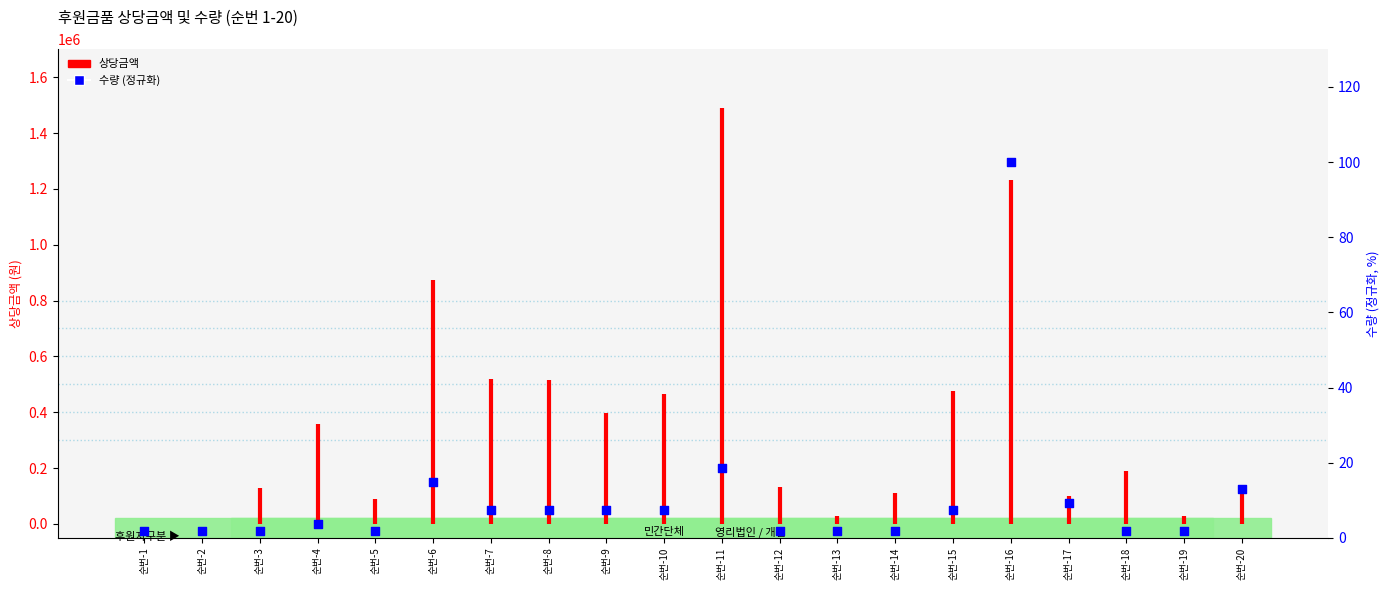

What is the change in value from 순번-9 to 순번-13?

-5.6